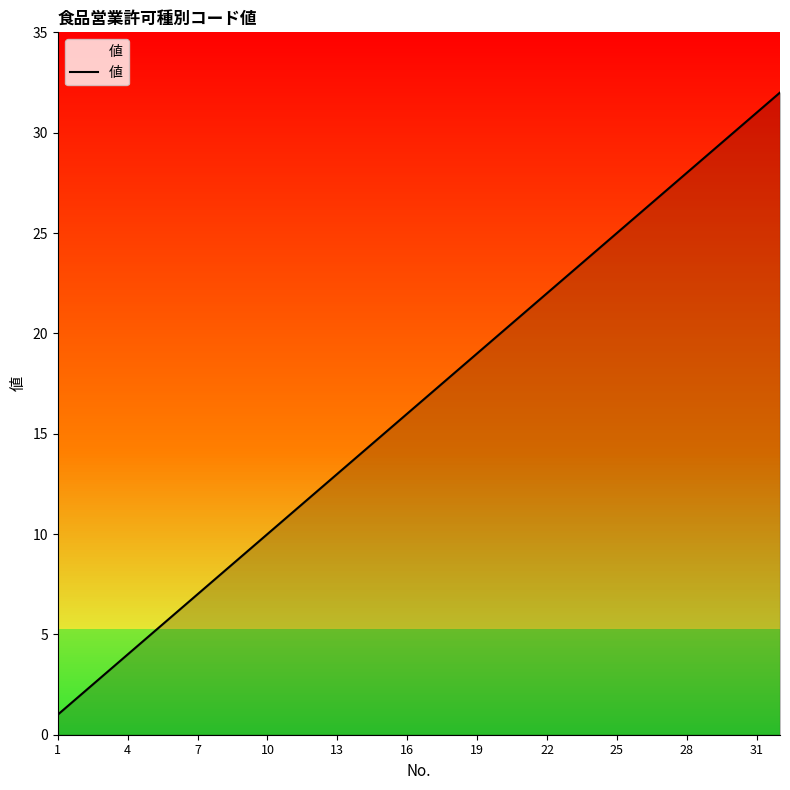

What is the difference between the maximum and minimum values?

31